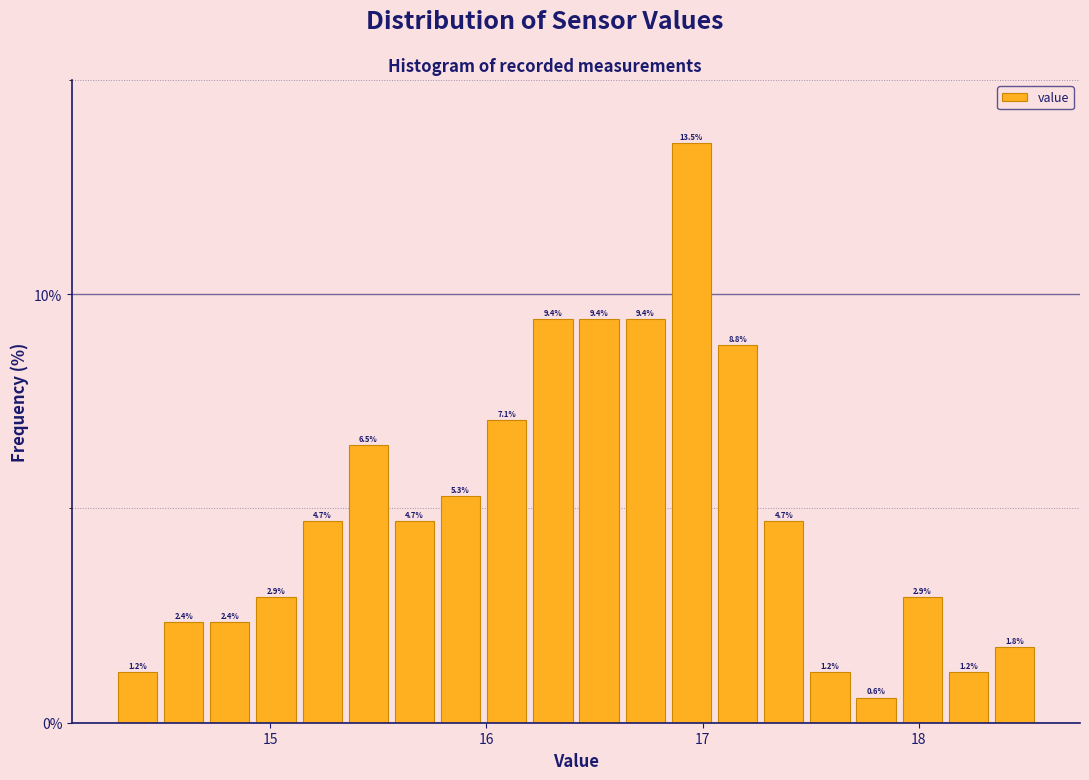

Read against the x-axis, roughly where is the centre of the tallest bar?

16.9